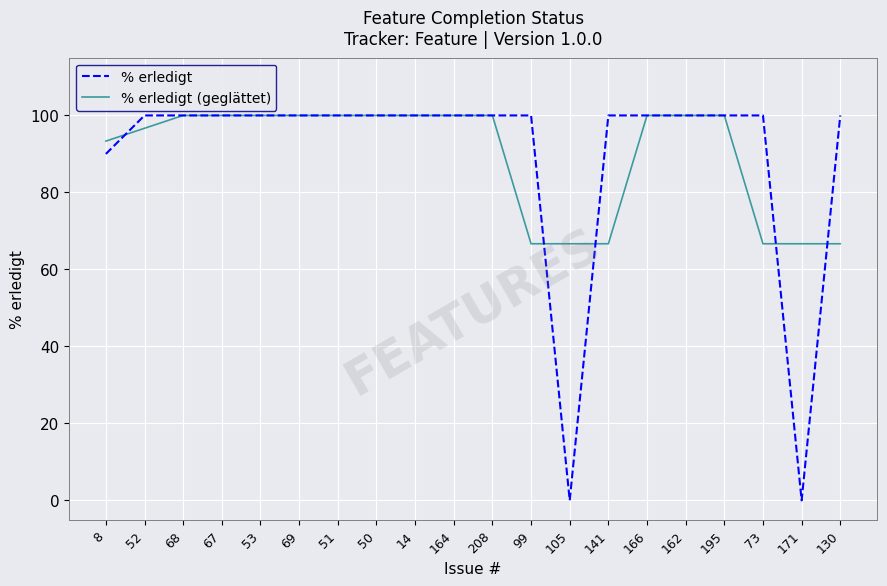

True or false: % erledigt and % erledigt (geglättet) cross at least once.

True